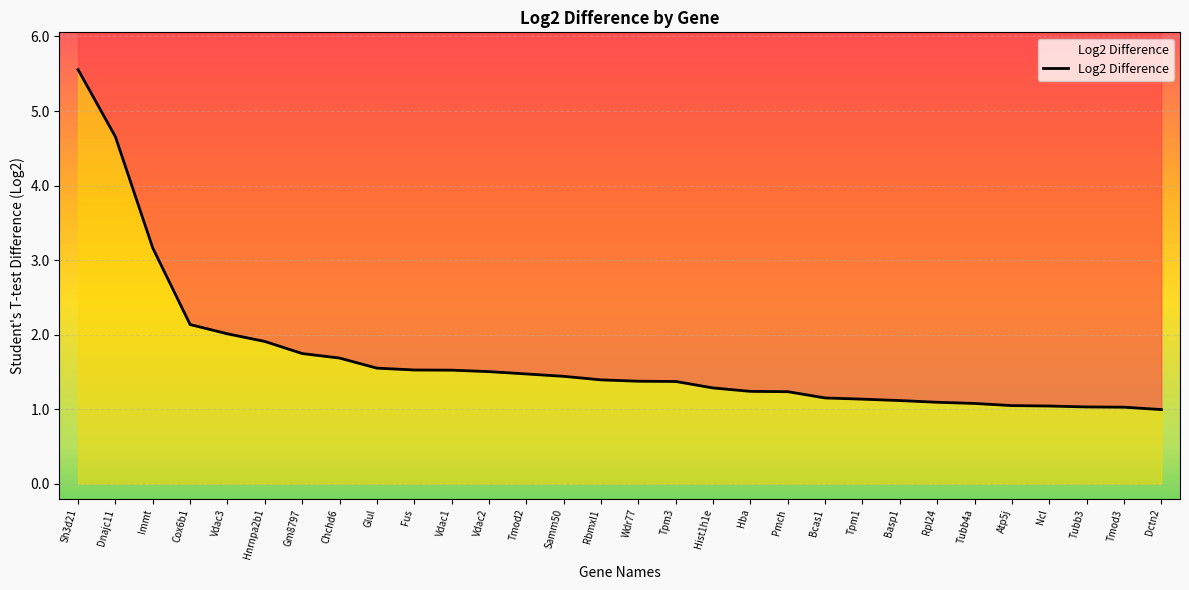

What is the sum of all values?

50.5